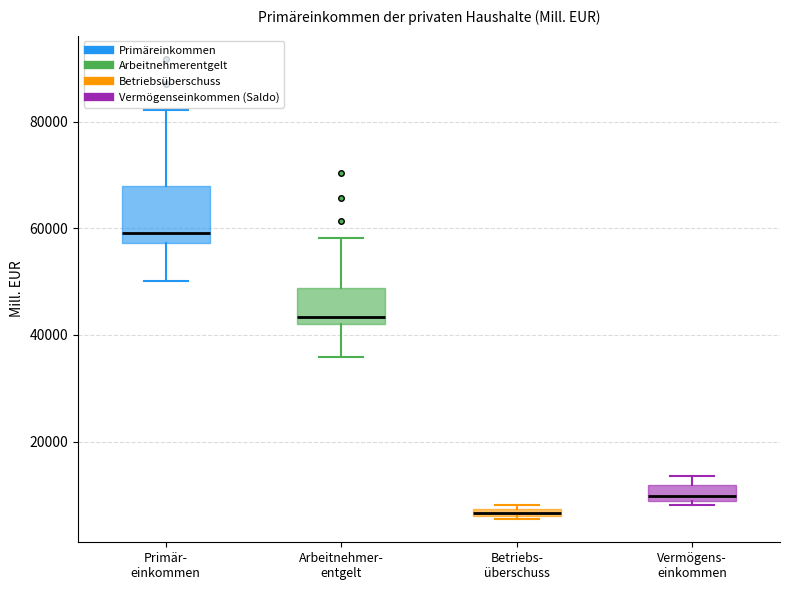

Which box has the lowest median line?

Betriebs- überschuss